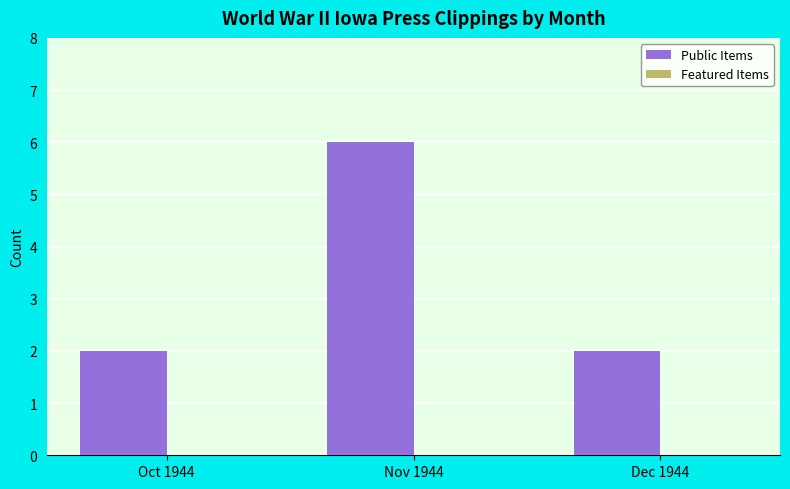

Reading left to right, extract all data points from this chart.

2	6	2